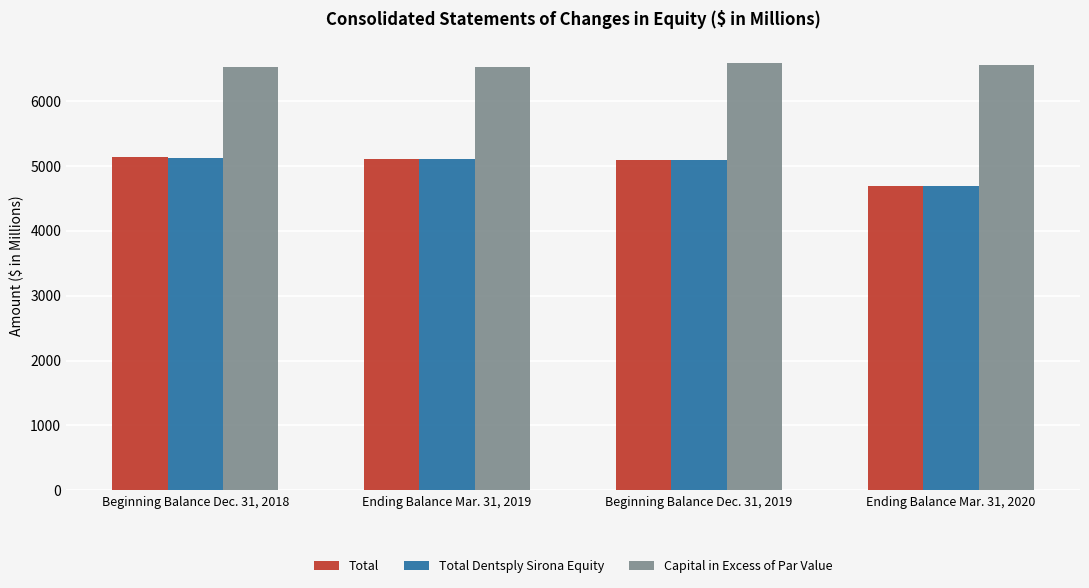

What are all the series names shown in the legend?

Total, Total Dentsply Sirona Equity, Capital in Excess of Par Value